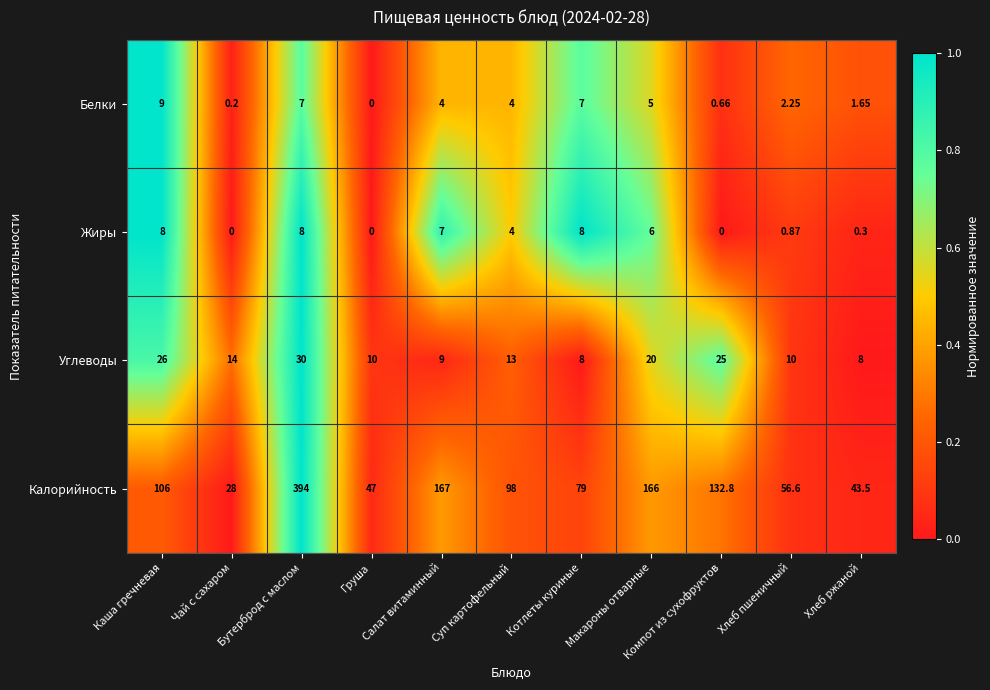

List the series in order of their peak value, highest first.

Калорийность, Углеводы, Белки, Жиры